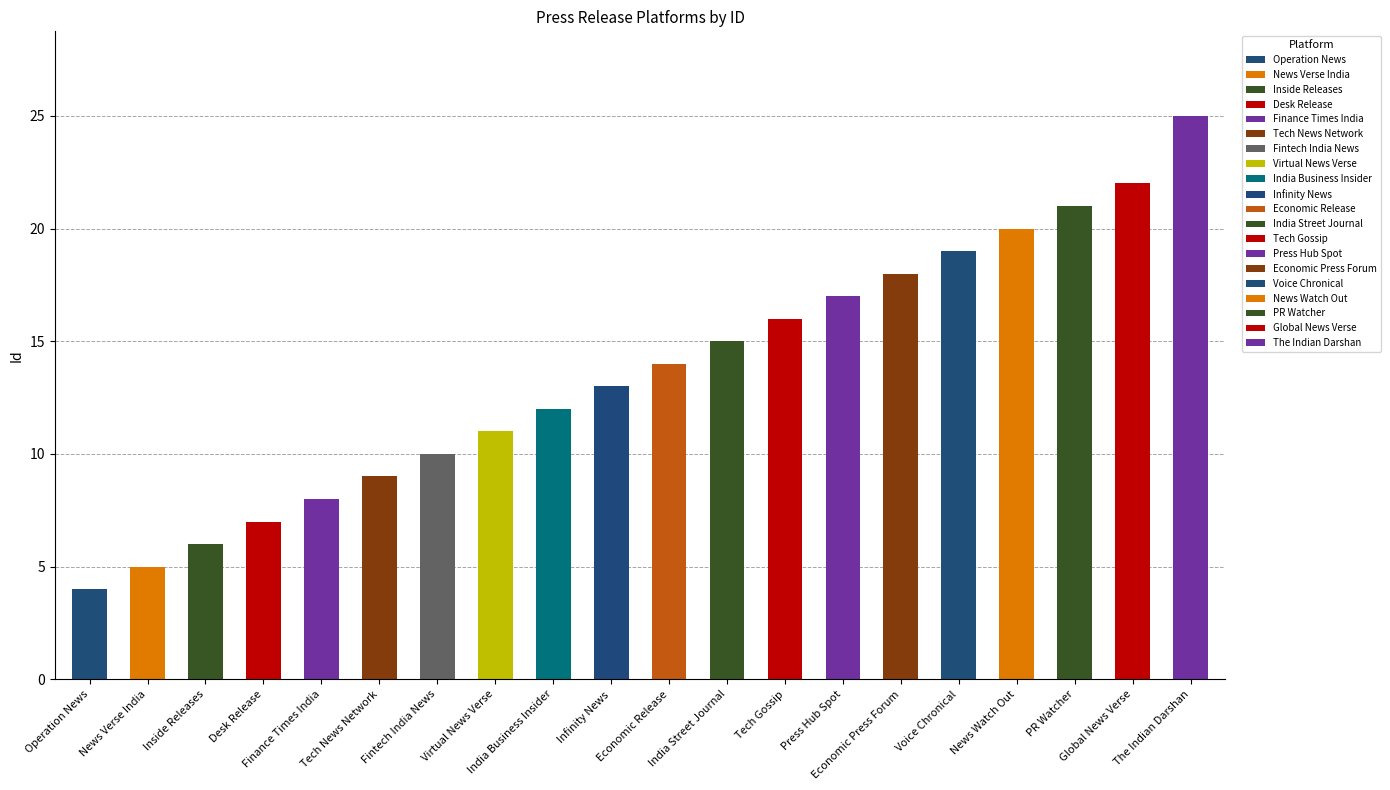

Rank the categories by value from highest to lowest.

The Indian Darshan, Global News Verse, PR Watcher, News Watch Out, Voice Chronical, Economic Press Forum, Press Hub Spot, Tech Gossip, India Street Journal, Economic Release, Infinity News, India Business Insider, Virtual News Verse, Fintech India News, Tech News Network, Finance Times India, Desk Release, Inside Releases, News Verse India, Operation News